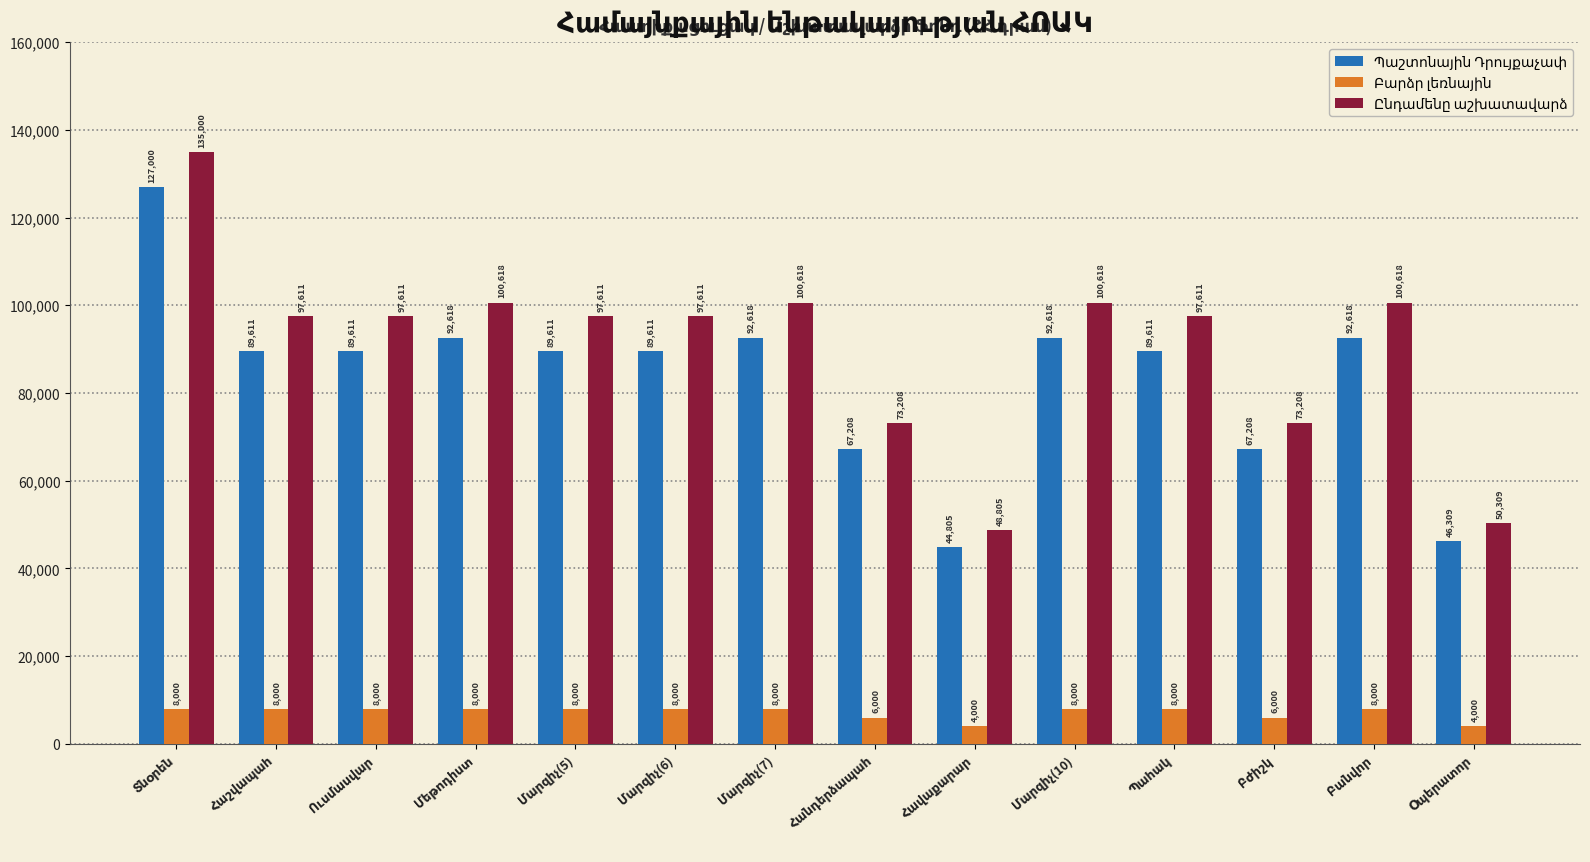

What is the maximum value shown in the chart?

135000